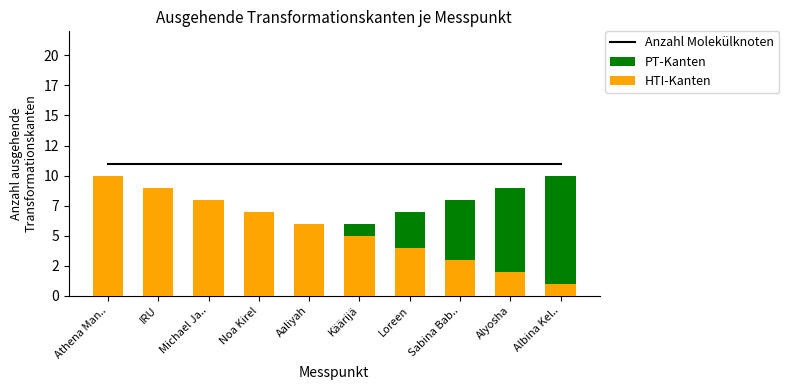

Which series has the largest total across all categories?

Combined Score